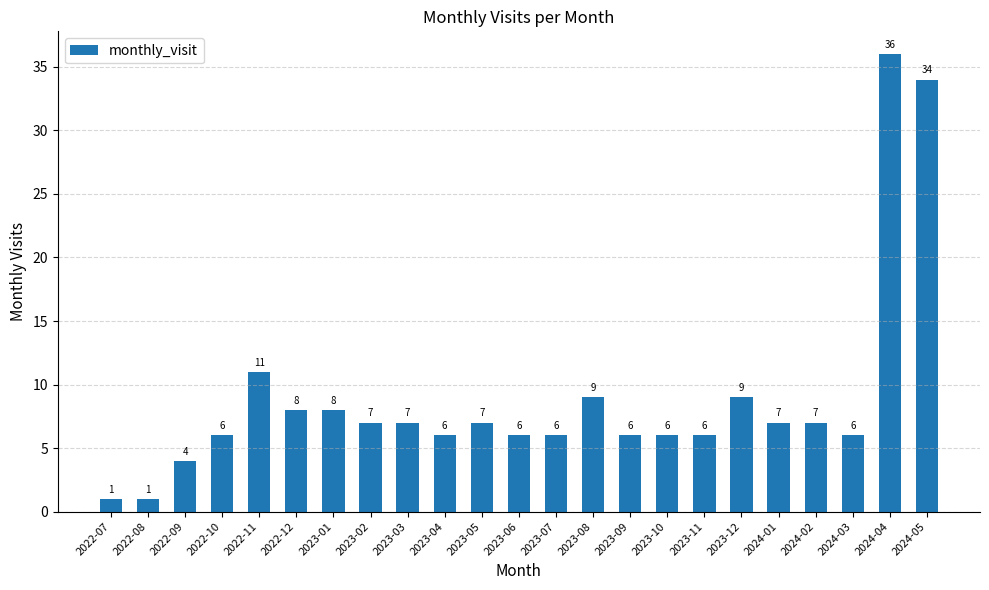

What is the sum of the values at 2022-08 and 2023-11?

7